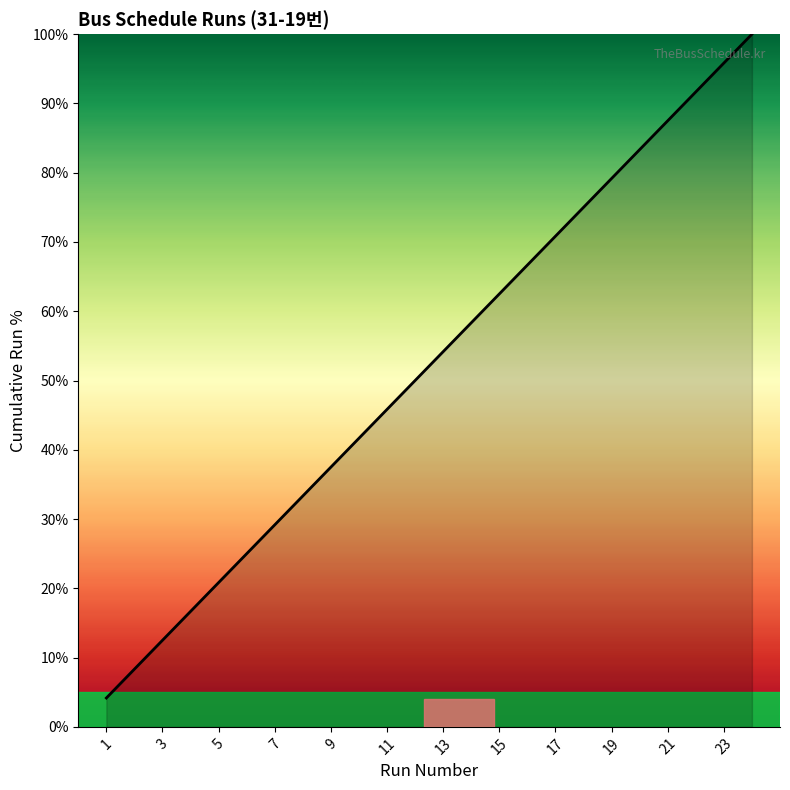

What is the maximum value shown in the chart?

100.0